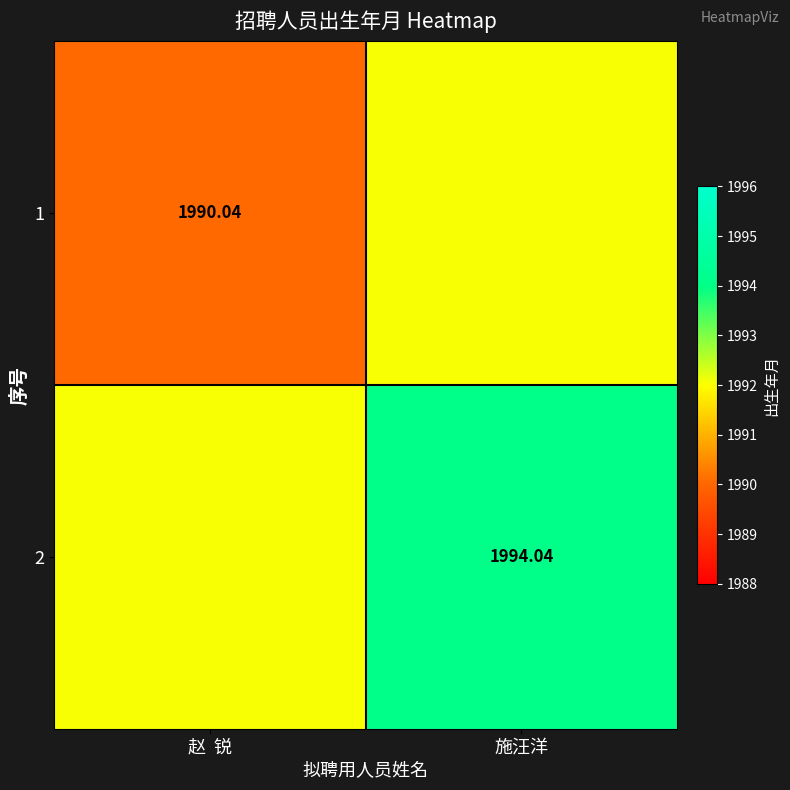

Rank the series at 赵 锐 from lowest to highest value.

1, 2